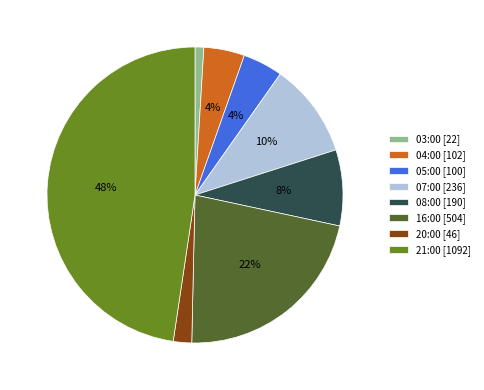

Is there a majority slice in this chart?

No